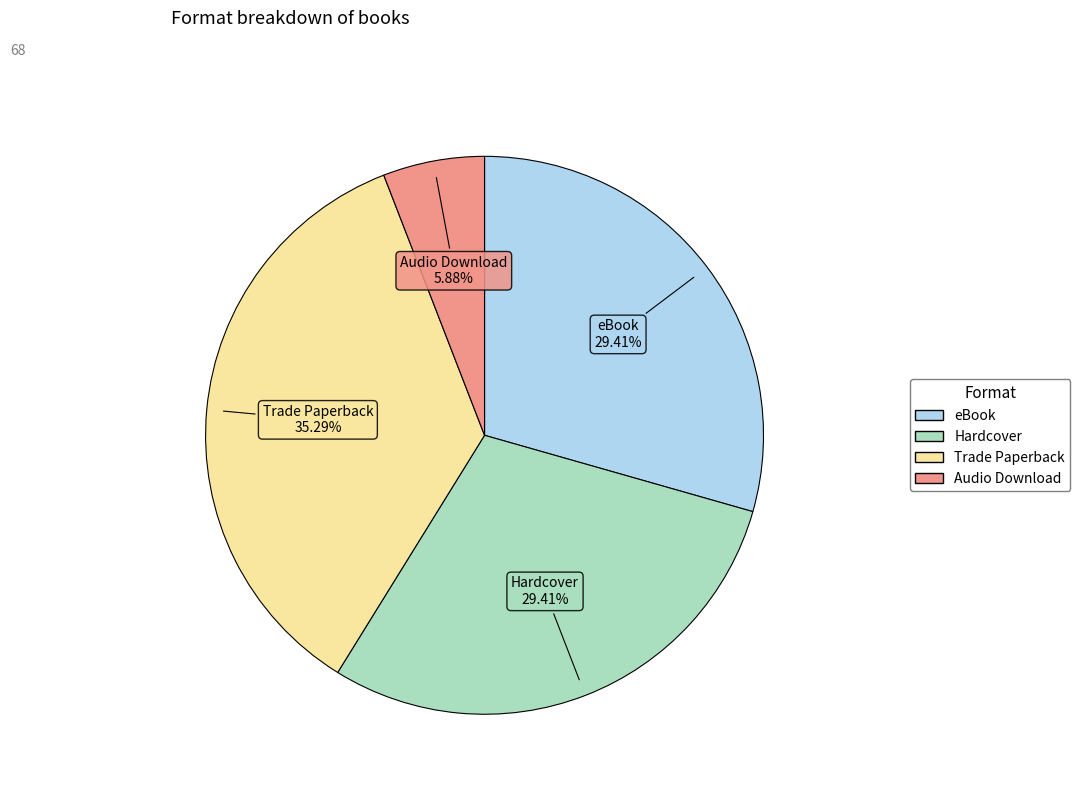

What is the total percentage of eBook and Hardcover?

58.8%